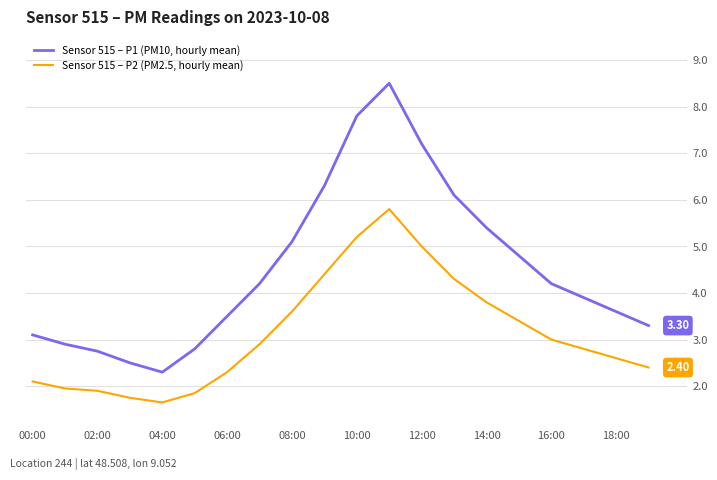

Does the chart have visible grid lines?

Yes